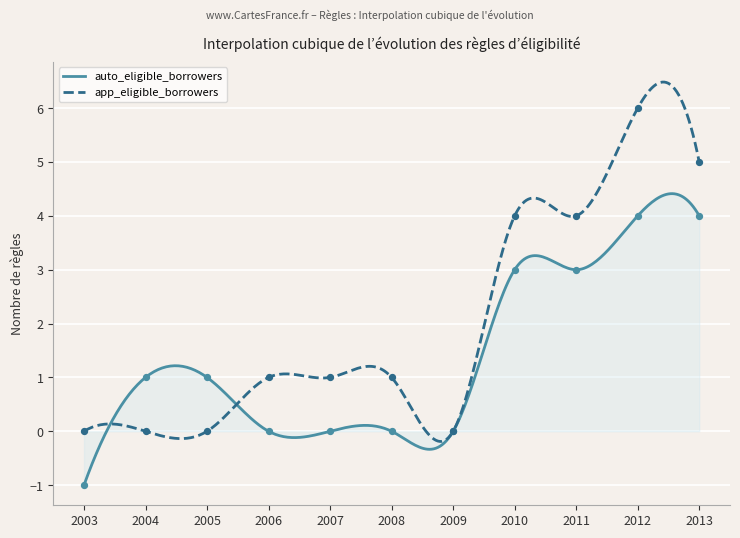

Which series has the largest Y range (max minus min)?

app_eligible_borrowers